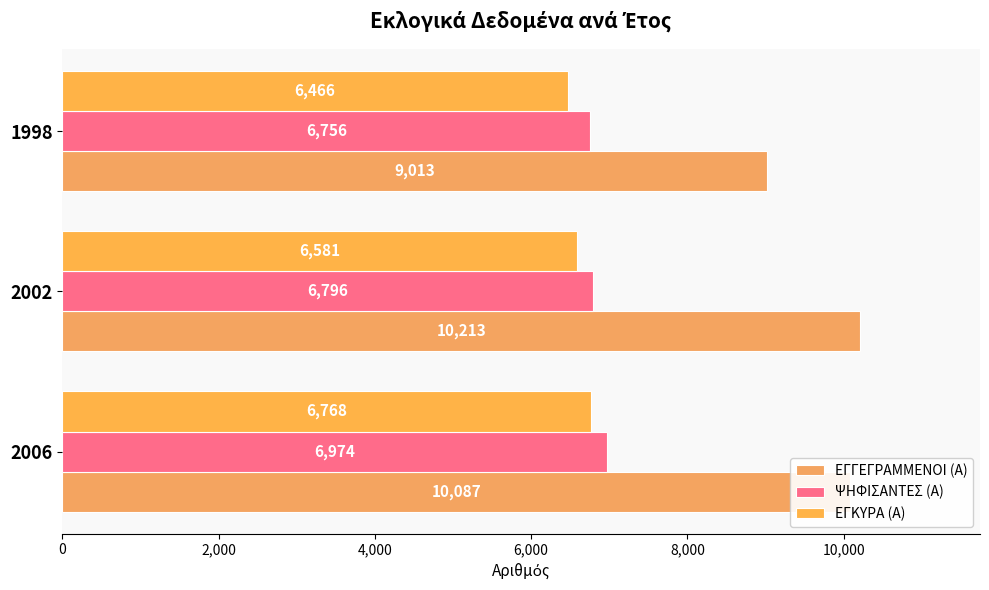

Rank the categories by ΕΓΚΥΡΑ (Α) value from highest to lowest.

2006, 2002, 1998